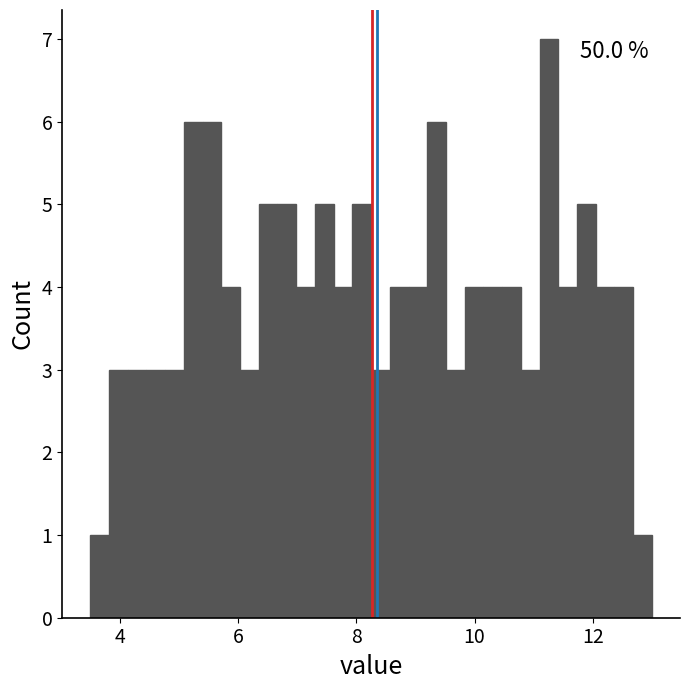

Around what value on the x-axis is the tallest bar? Give the approximate position of its centre, as read against the axis.

11.2